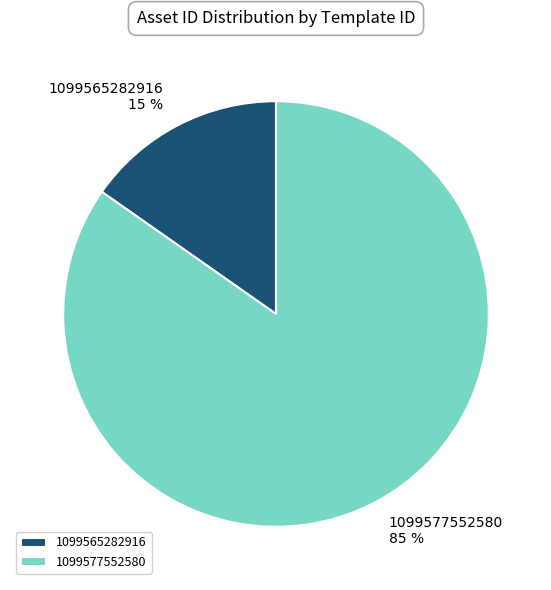

Count the number of slices in the pie.

2